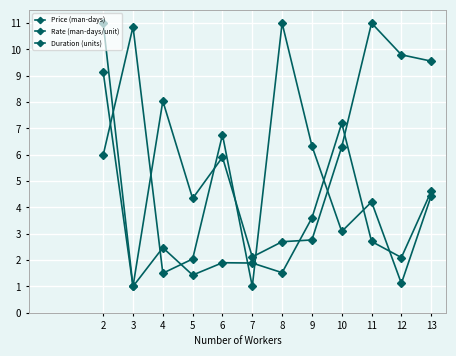

Rank the series by their average value, from lowest to highest.

Price (man-days), Duration (units), Rate (man-days/unit)